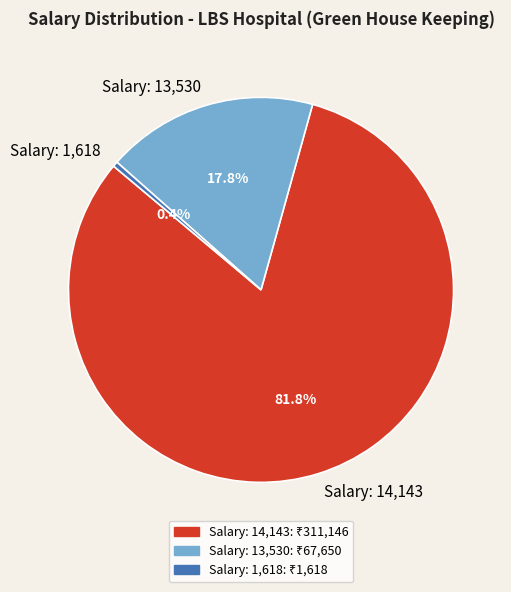

Is Salary: 1,618 the majority of the pie?

No